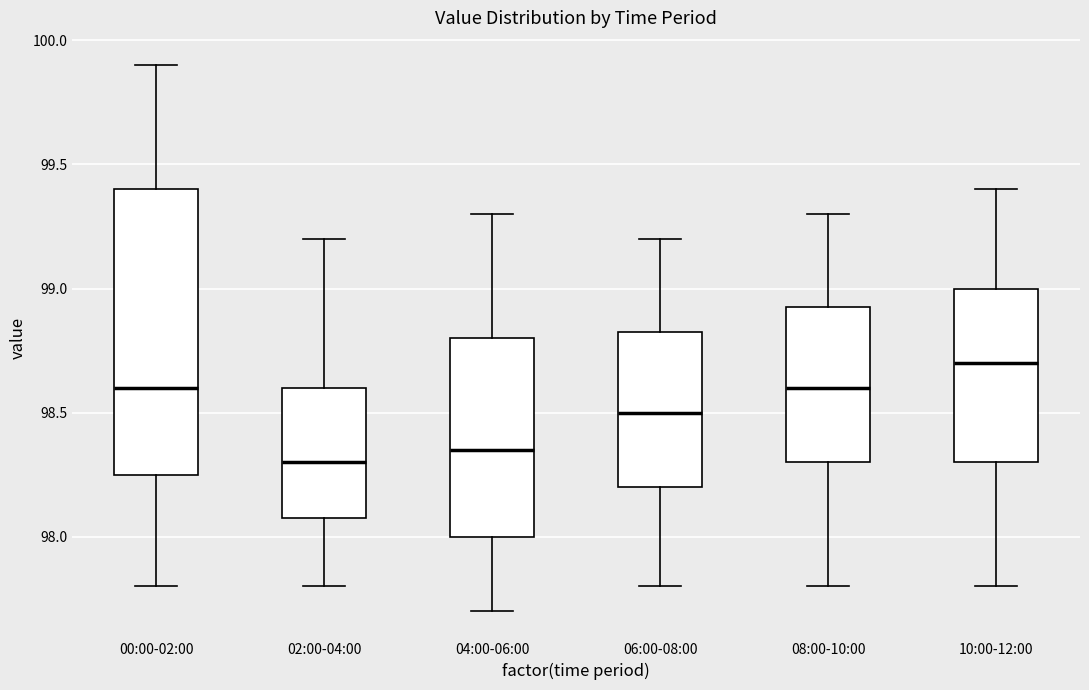

Where does the lower whisker of the box for 08:00-10:00 end on the y-axis? The values are not printed on the chart, so give them approximately, as read against the axis.

97.80